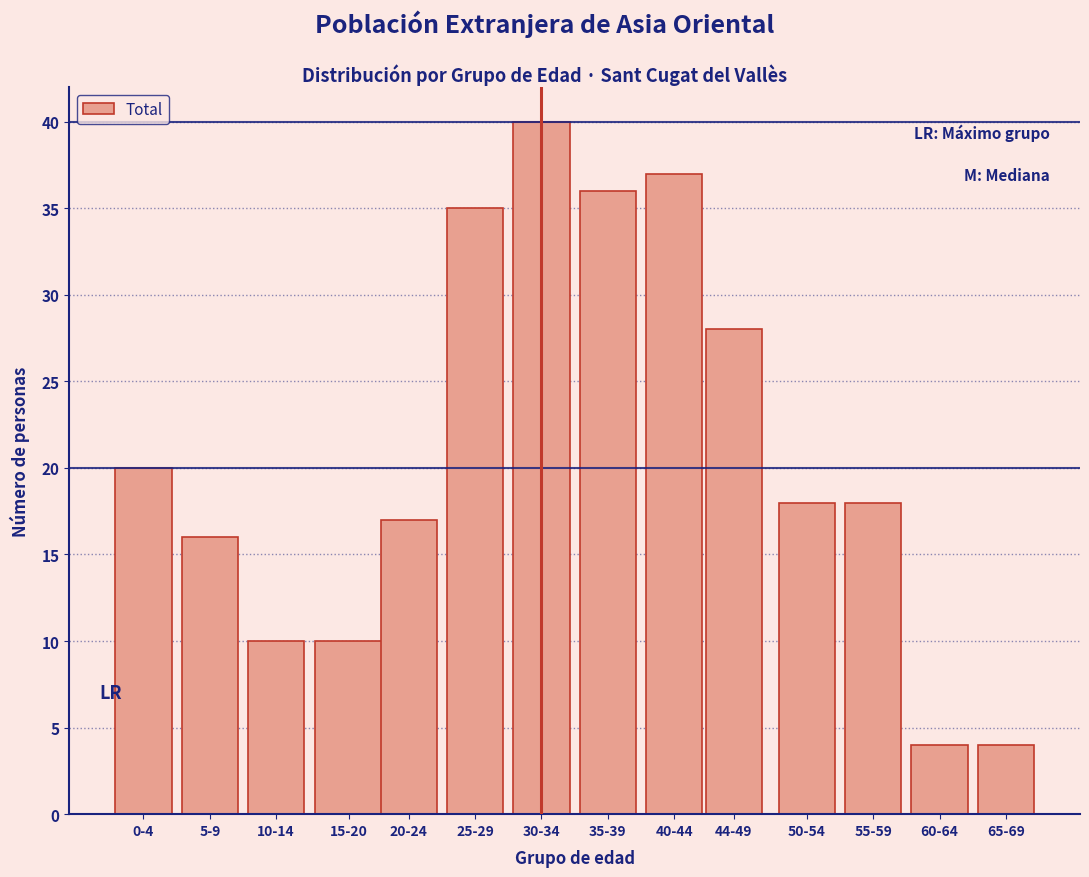

Reading left to right, transcribe all the data shown in this chart.

20	16	10	10	17	35	40	36	37	28	18	18	4	4